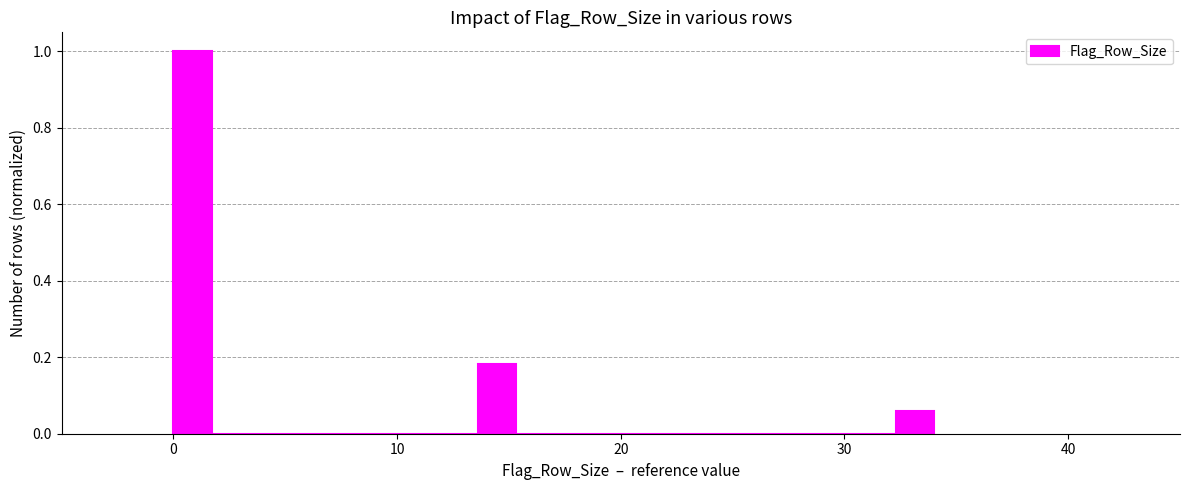

Around what value on the x-axis is the tallest bar? Give the approximate position of its centre, as read against the axis.

1